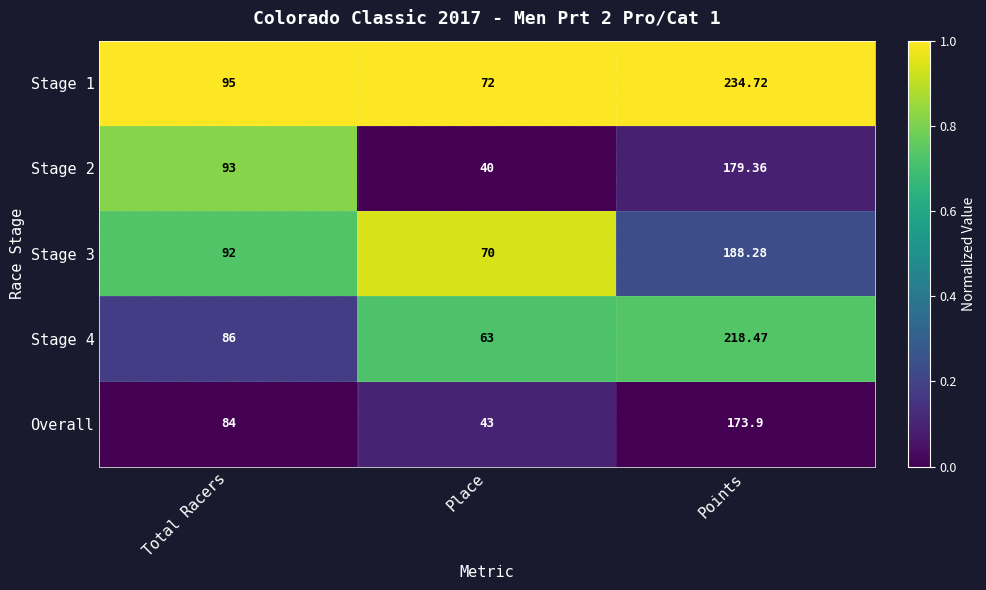

Which category has the lowest value in the Stage 2 series?

Place